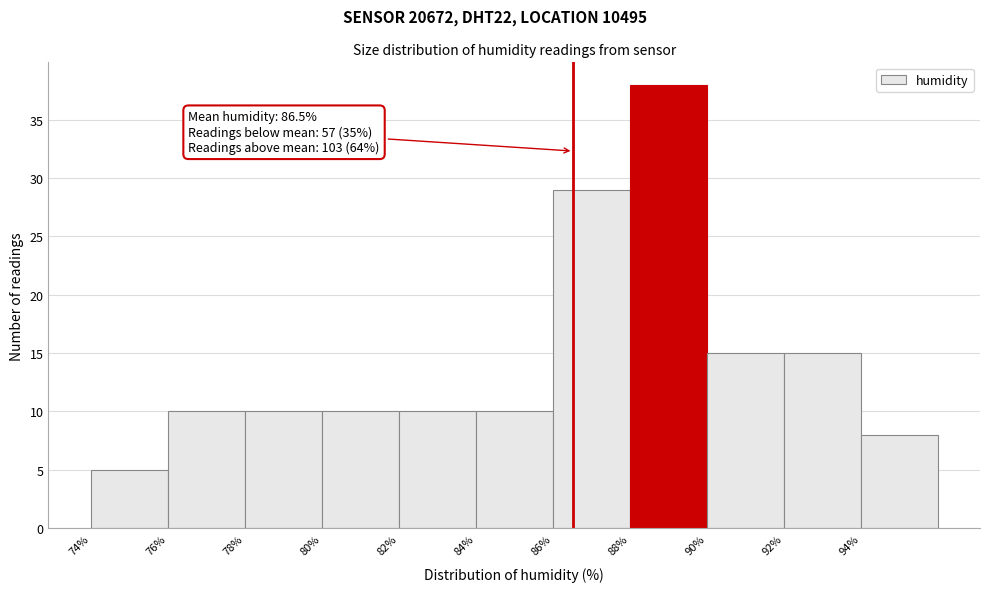

Over which range of the x-axis is the bar tallest?

88 to 90